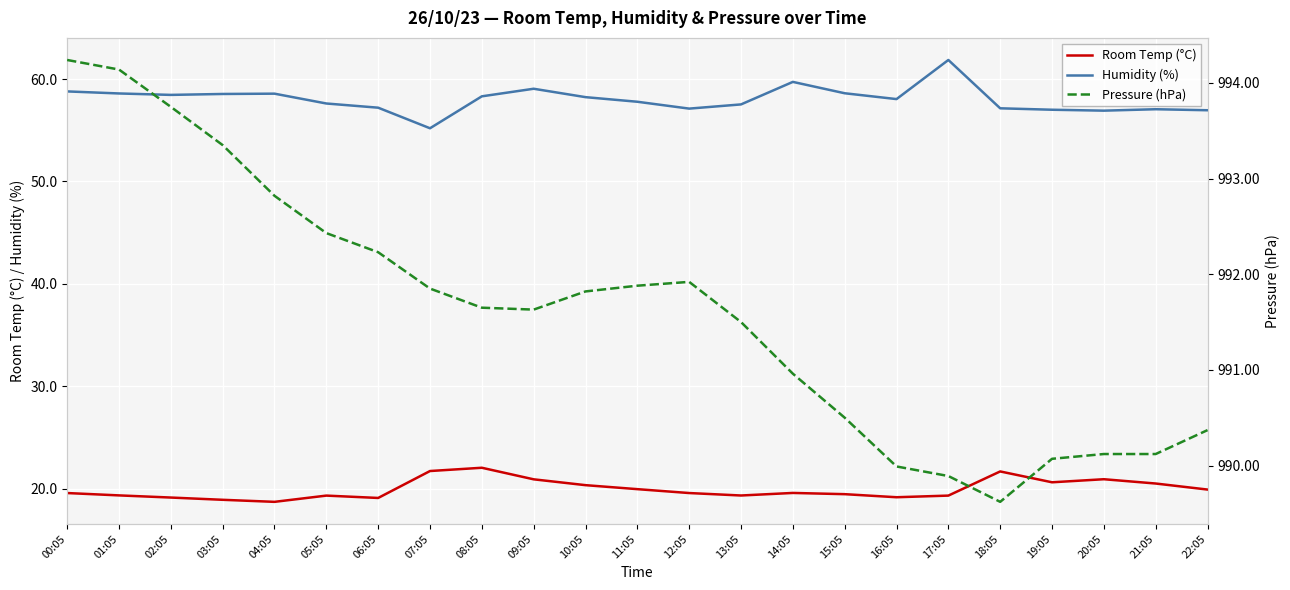

Does the chart display data point markers on the line(s)?

No